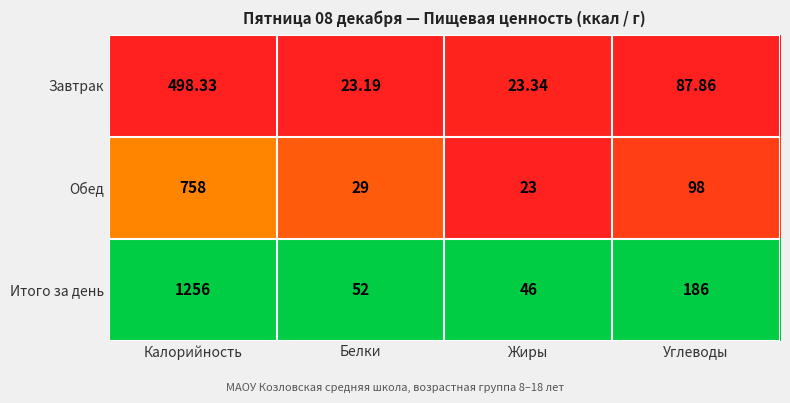

Is the value of Обед at Калорийность greater than the value of Завтрак at Белки?

Yes